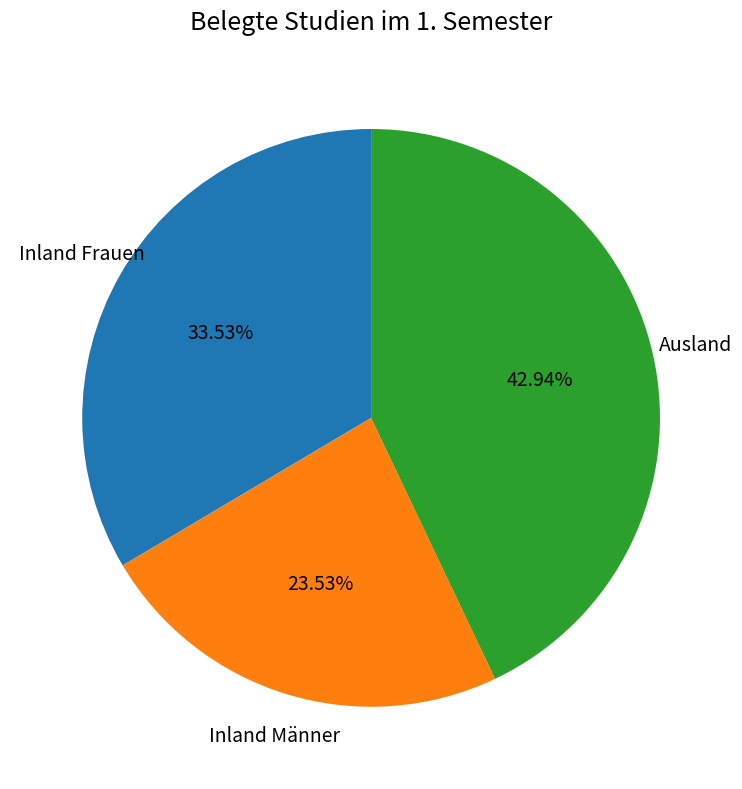

Which has a higher value, Inland Frauen or Ausland?

Ausland